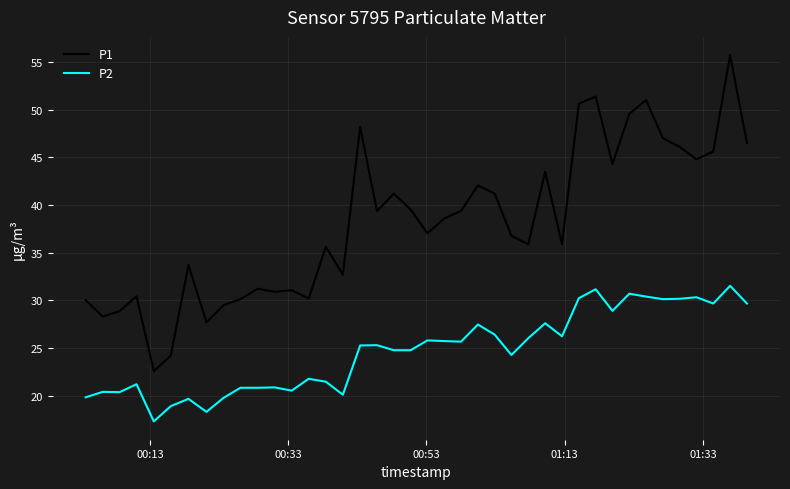

What are all the series names shown in the legend?

P1, P2